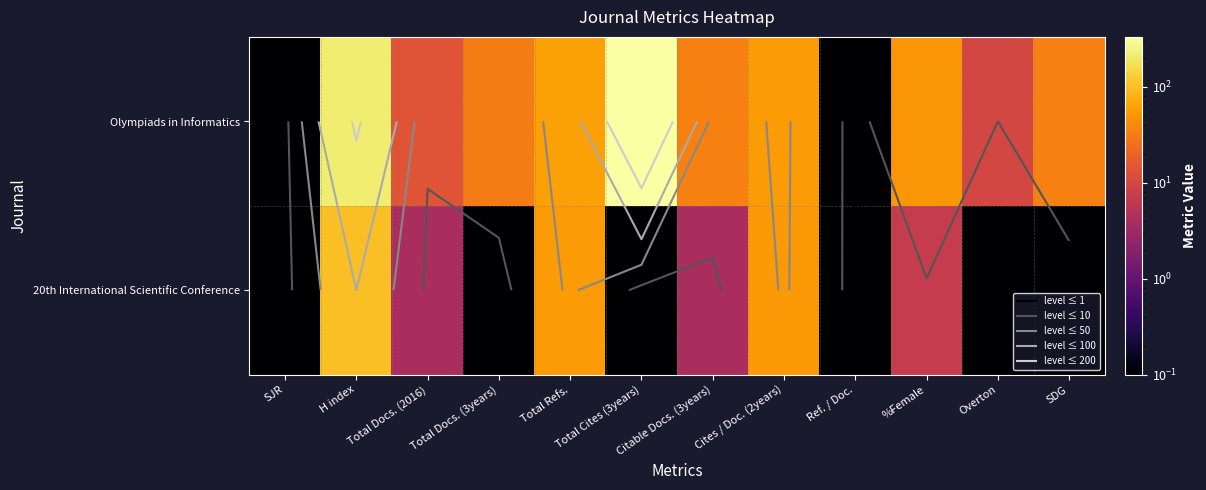

How many data points does each series have?

12